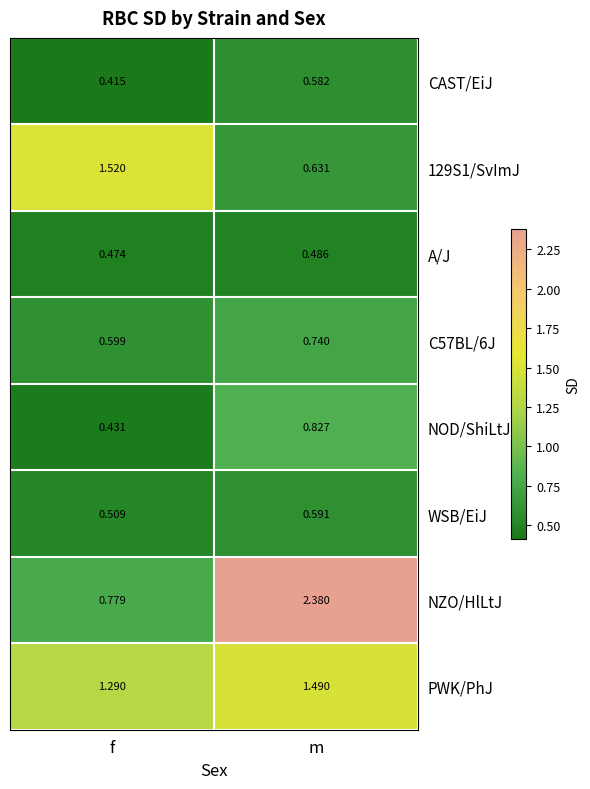

Which category has the highest value in the NOD/ShiLtJ series?

m